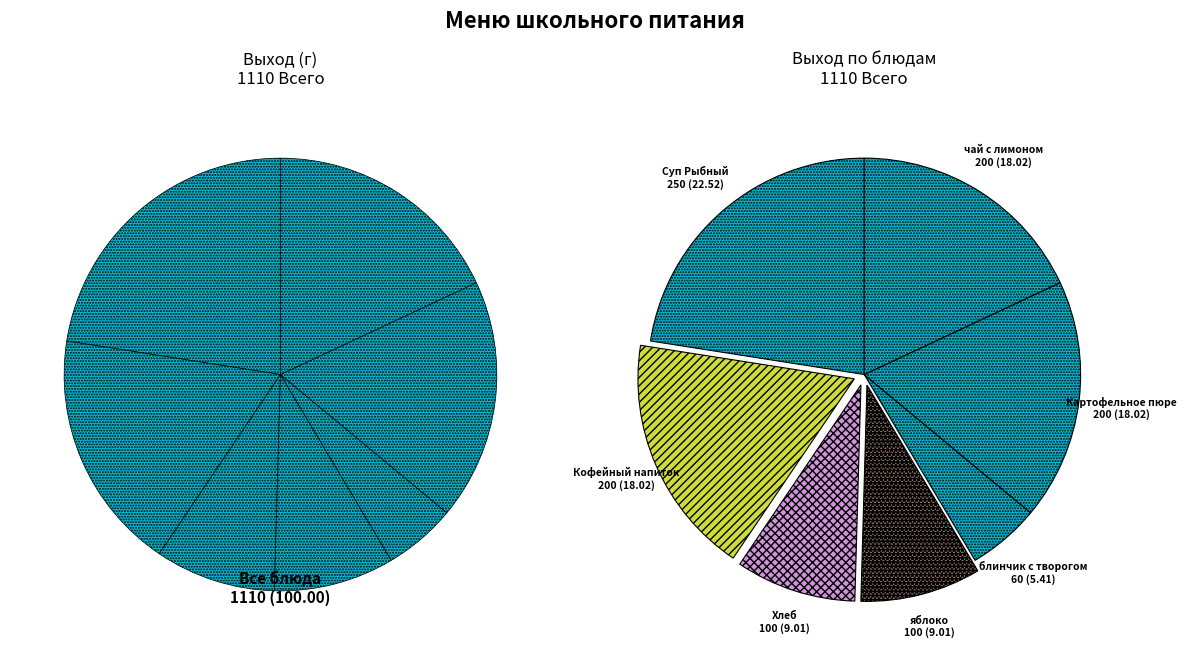

Does any single category account for the majority?

No